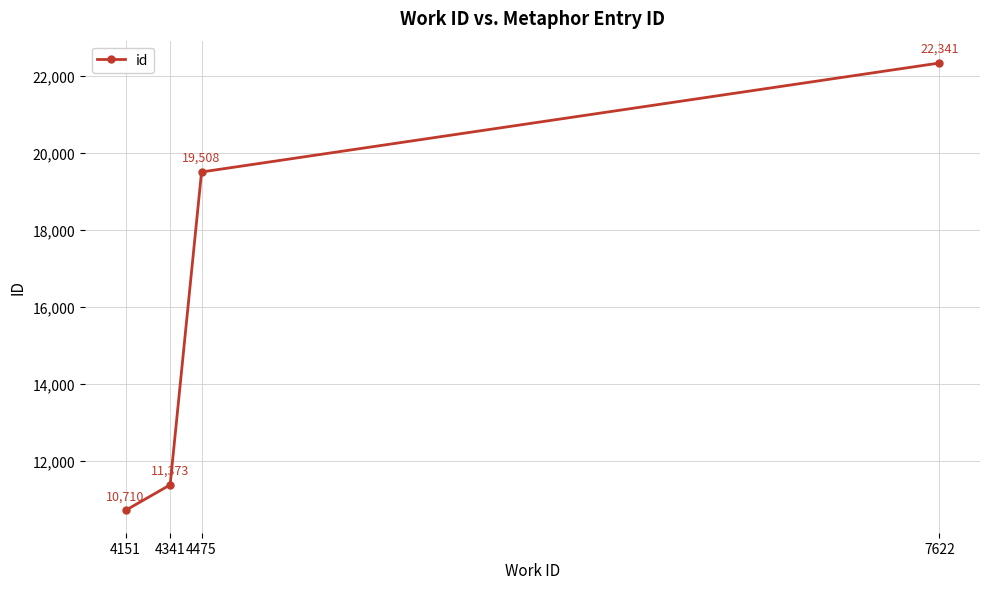

What is the ratio of the value at 4341 to the value at 7622?

0.5